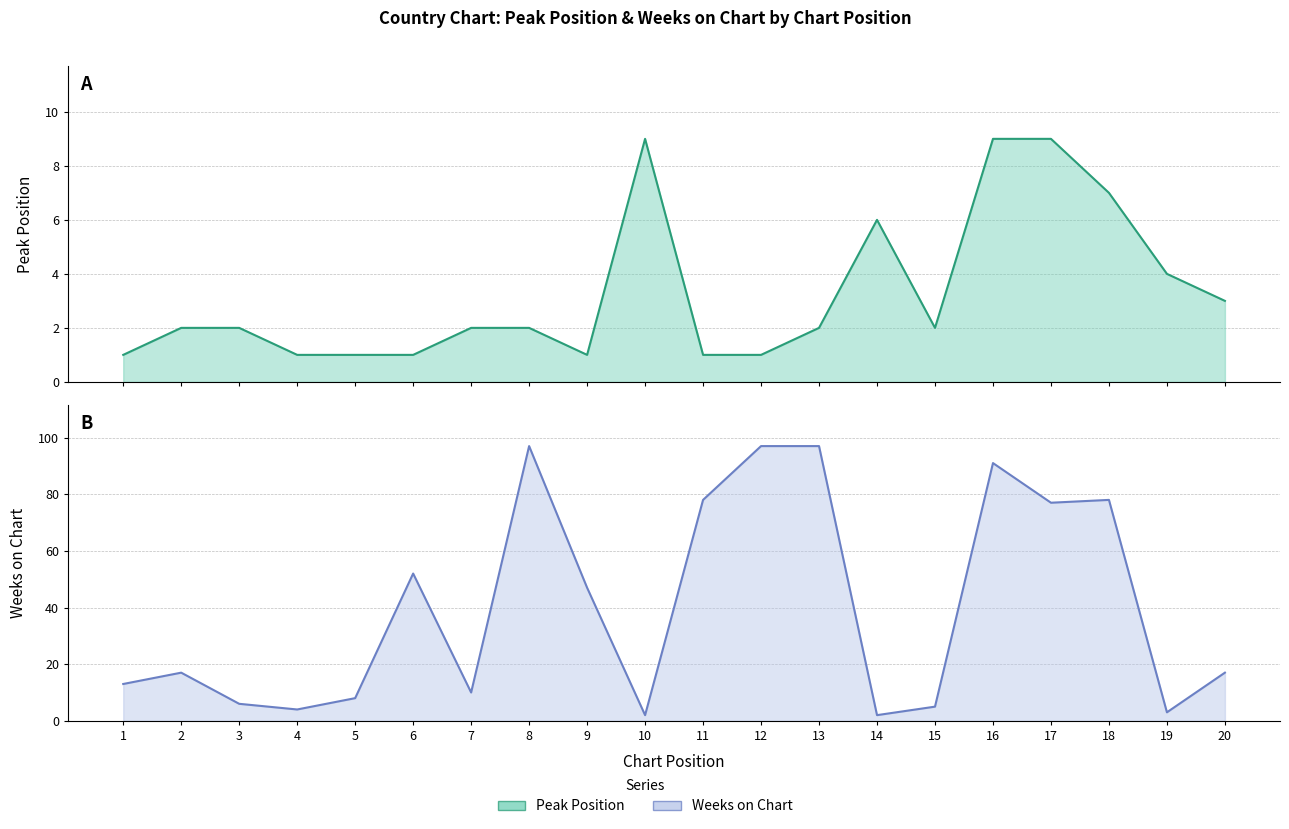

What value does the Weeks on Chart series have at 17?

77